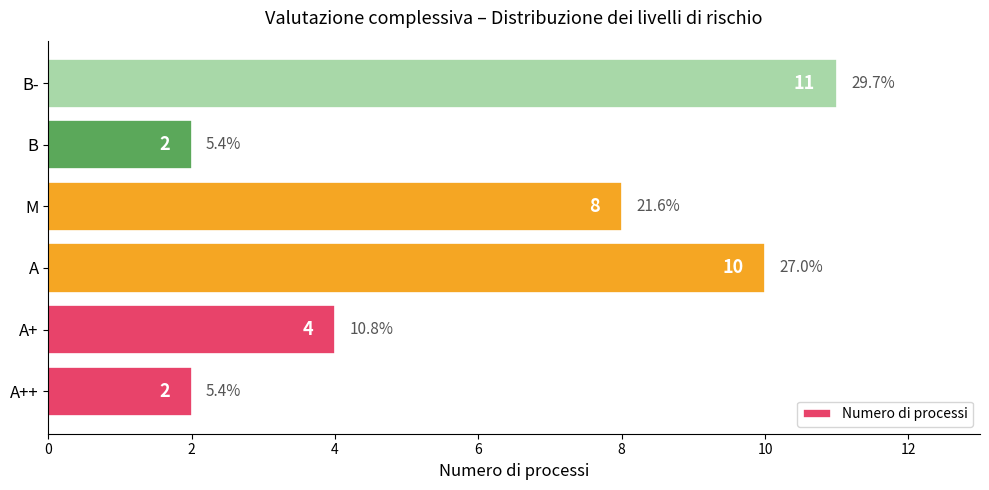

What is the approximate value at A+?

4